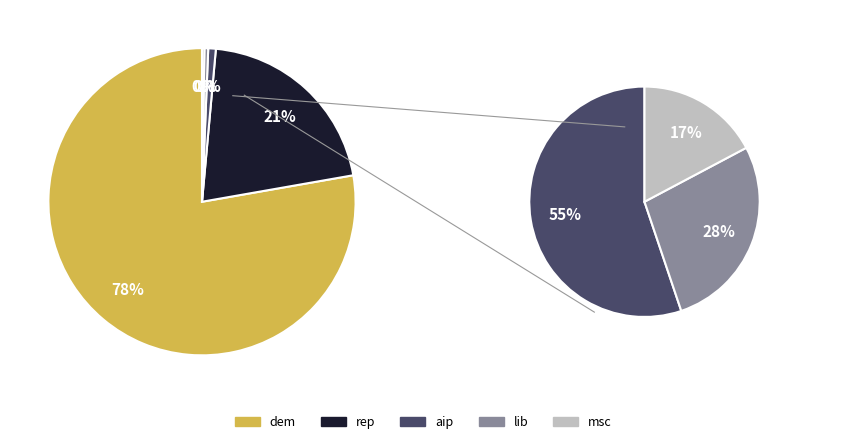

Which slice is the largest?

dem